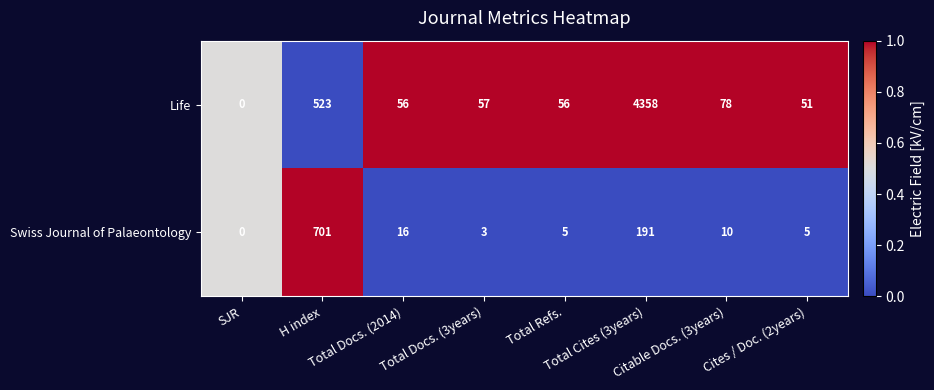

Which series has the widest spread of values?

Life